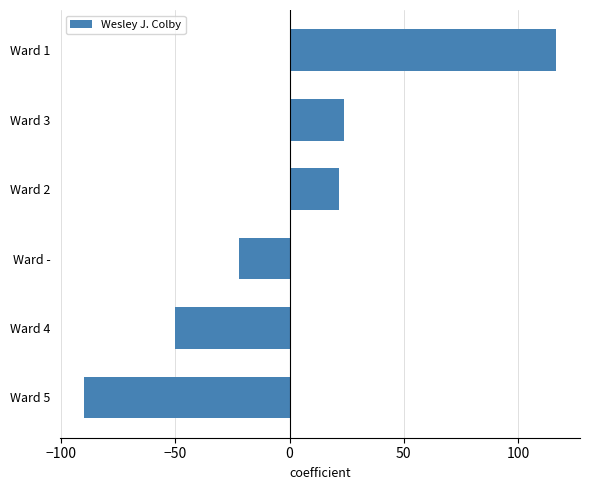

What is the minimum value shown in the chart?

-90.2